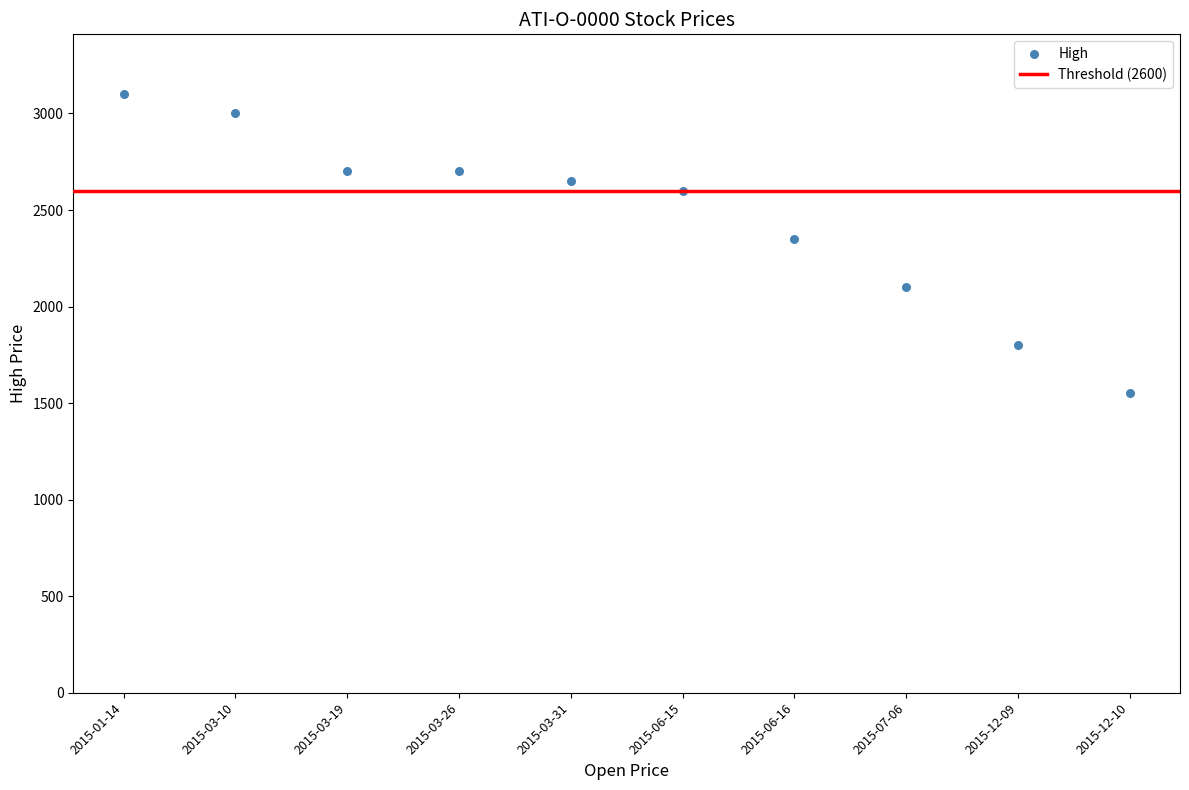

What is the range of Y values (max minus min)?

1550